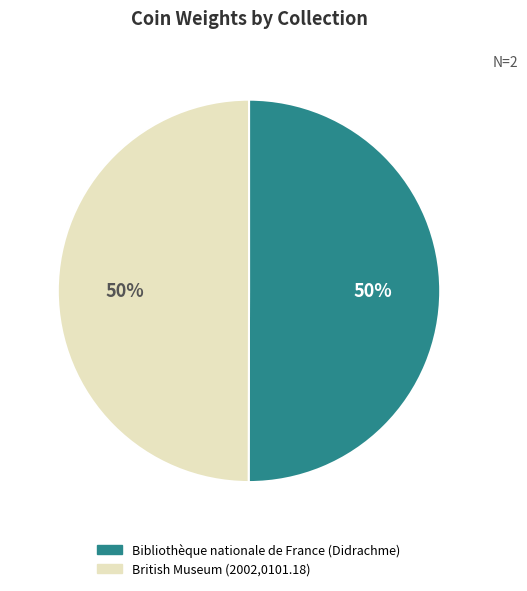

Do Bibliothèque nationale de France (Didrachme) and British Museum (2002,0101.18) together represent more than half of the pie?

Yes